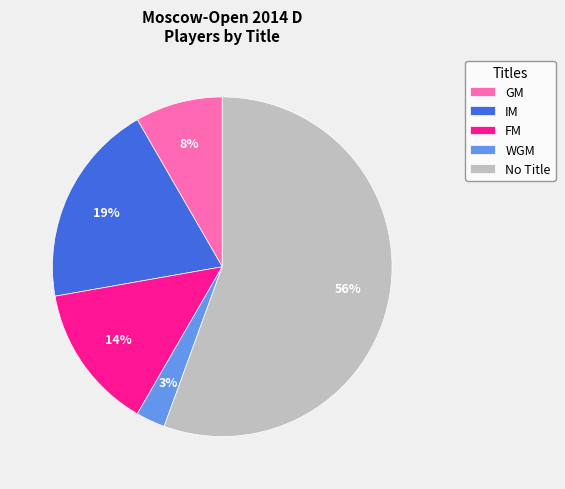

Approximately how many times larger is the value at IM compared to FM?

1.4